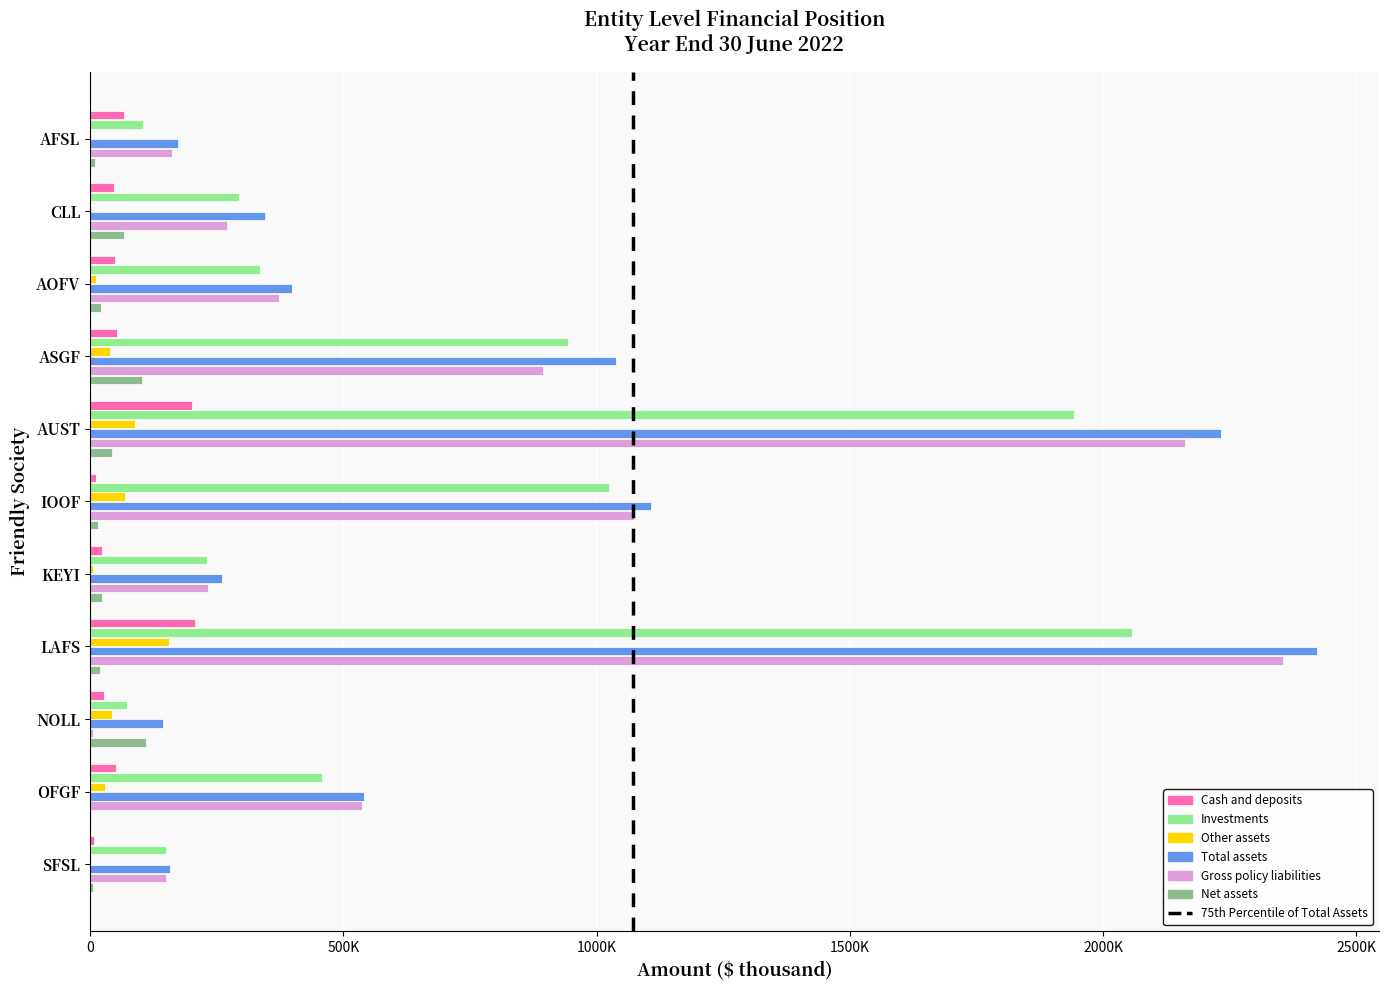

What position from the right is LAFS?

4